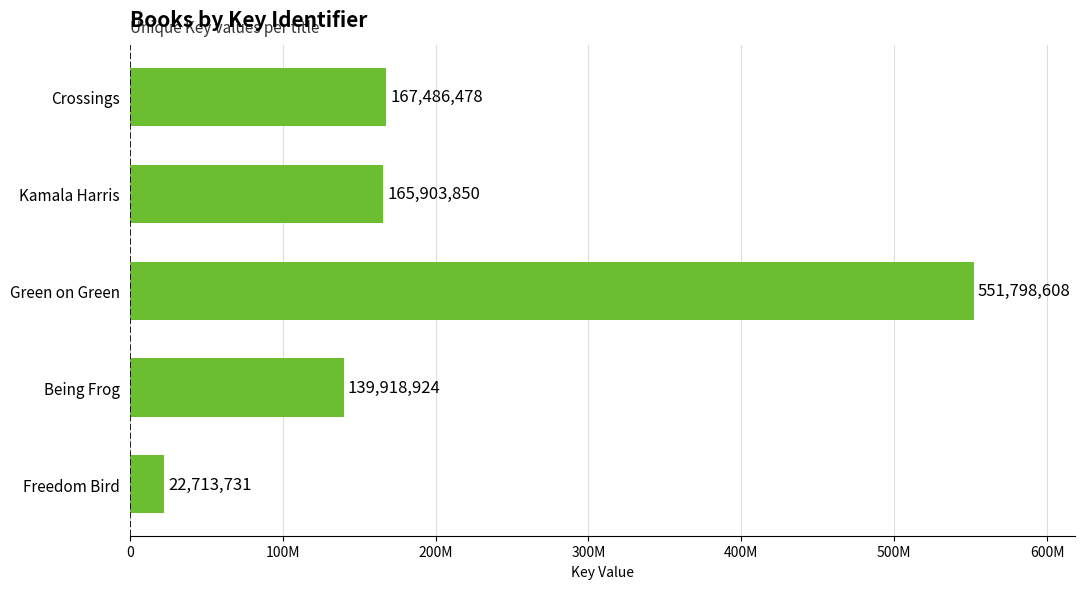

Are the bars horizontal?

Yes